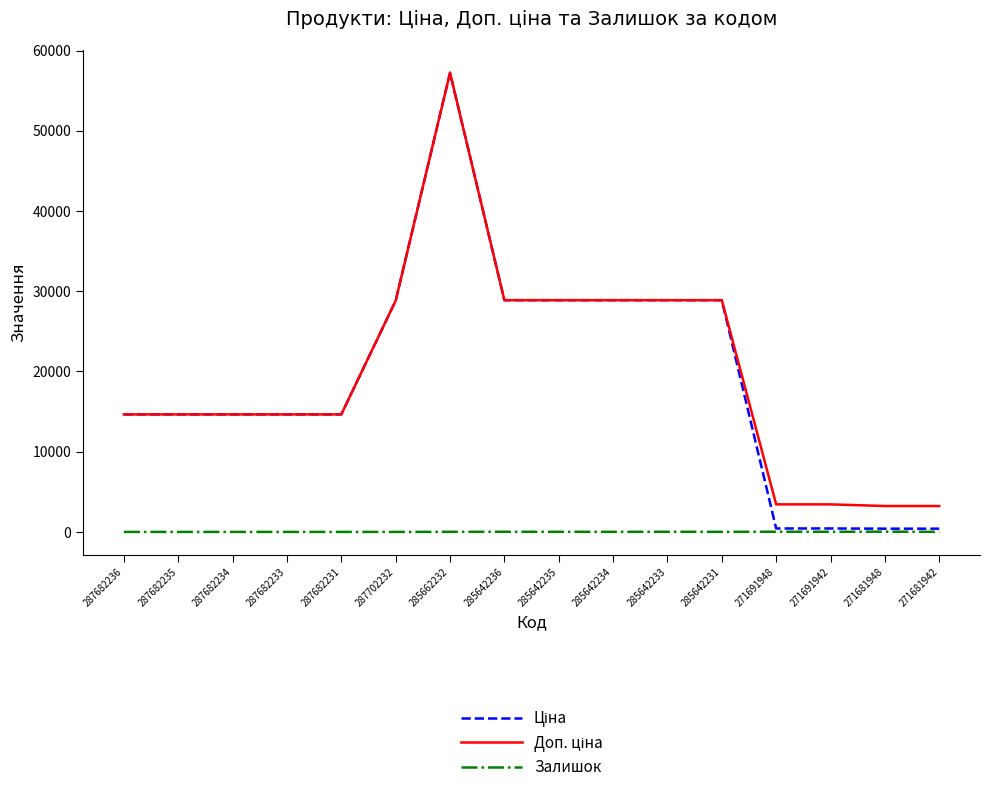

What is the spread (max minus min) of values at 287682235?

14649.6